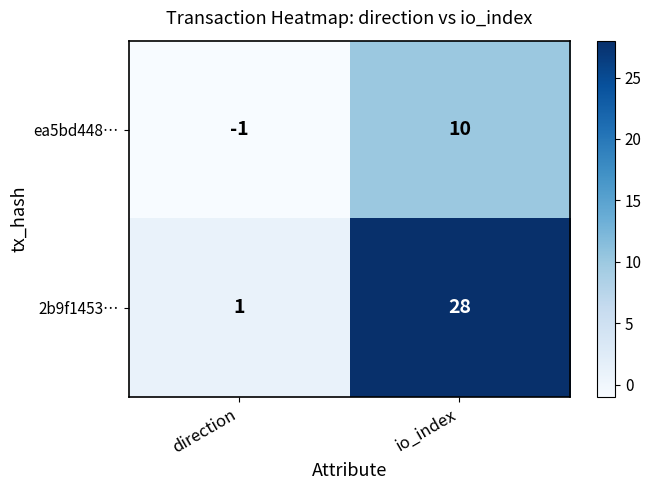

The value of 2b9f1453… at direction is 1. True or false?

True